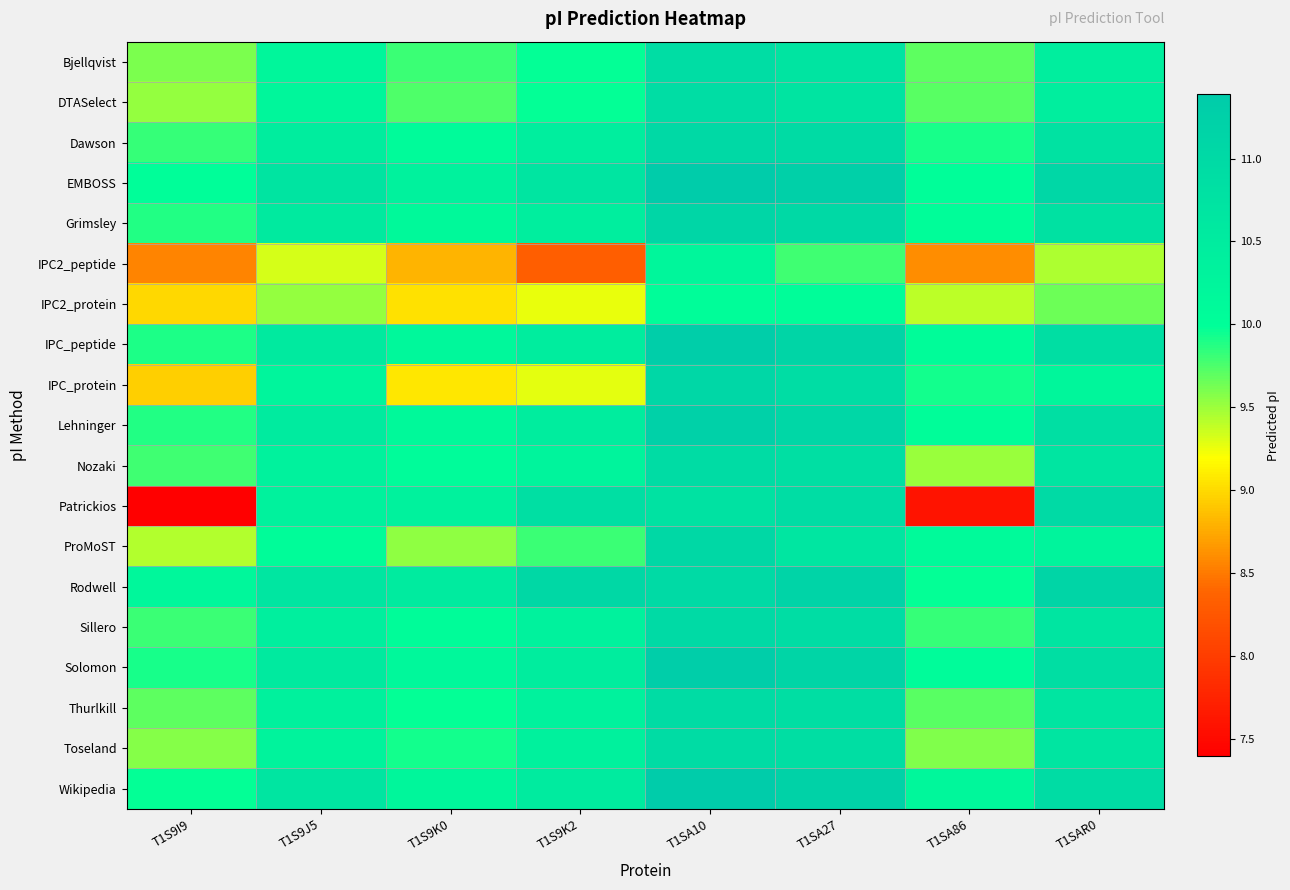

Reading right to left, transcribe all the data shown in this chart.

Bjellqvist: T1SAR0=10.4	T1SA86=9.7	T1SA27=10.7	T1SA10=10.9	T1S9K2=10.0	T1S9K0=9.8	T1S9J5=10.2	T1S9I9=9.6
DTASelect: T1SAR0=10.4	T1SA86=9.7	T1SA27=10.7	T1SA10=10.9	T1S9K2=10.0	T1S9K0=9.7	T1S9J5=10.2	T1S9I9=9.5
Dawson: T1SAR0=10.8	T1SA86=9.9	T1SA27=11.0	T1SA10=11.0	T1S9K2=10.4	T1S9K0=10.1	T1S9J5=10.5	T1S9I9=9.8
EMBOSS: T1SAR0=11.1	T1SA86=10.0	T1SA27=11.3	T1SA10=11.4	T1S9K2=10.7	T1S9K0=10.3	T1S9J5=10.7	T1S9I9=10.0
Grimsley: T1SAR0=10.8	T1SA86=10.0	T1SA27=11.0	T1SA10=11.1	T1S9K2=10.5	T1S9K0=10.1	T1S9J5=10.6	T1S9I9=9.9
IPC2_peptide: T1SAR0=9.4	T1SA86=8.6	T1SA27=9.8	T1SA10=10.2	T1S9K2=8.3	T1S9K0=8.8	T1S9J5=9.3	T1S9I9=8.6
IPC2_protein: T1SAR0=9.6	T1SA86=9.4	T1SA27=10.0	T1SA10=10.0	T1S9K2=9.3	T1S9K0=9.0	T1S9J5=9.5	T1S9I9=9.0
IPC_peptide: T1SAR0=10.9	T1SA86=10.1	T1SA27=11.1	T1SA10=11.3	T1S9K2=10.5	T1S9K0=10.2	T1S9J5=10.6	T1S9I9=9.9
IPC_protein: T1SAR0=10.2	T1SA86=9.9	T1SA27=10.9	T1SA10=11.1	T1S9K2=9.3	T1S9K0=9.1	T1S9J5=10.2	T1S9I9=8.9
Lehninger: T1SAR0=10.8	T1SA86=10.0	T1SA27=11.1	T1SA10=11.2	T1S9K2=10.5	T1S9K0=10.1	T1S9J5=10.5	T1S9I9=9.9
Nozaki: T1SAR0=10.7	T1SA86=9.5	T1SA27=10.8	T1SA10=10.9	T1S9K2=10.3	T1S9K0=10.1	T1S9J5=10.3	T1S9I9=9.8
Patrickios: T1SAR0=11.0	T1SA86=7.6	T1SA27=10.9	T1SA10=10.8	T1S9K2=10.8	T1S9K0=10.3	T1S9J5=10.3	T1S9I9=7.4
ProMoST: T1SAR0=10.3	T1SA86=10.1	T1SA27=10.7	T1SA10=11.1	T1S9K2=9.8	T1S9K0=9.5	T1S9J5=10.1	T1S9I9=9.4
Rodwell: T1SAR0=11.1	T1SA86=10.0	T1SA27=11.2	T1SA10=11.0	T1S9K2=11.0	T1S9K0=10.5	T1S9J5=10.7	T1S9I9=10.2
Sillero: T1SAR0=10.7	T1SA86=9.8	T1SA27=10.9	T1SA10=11.0	T1S9K2=10.3	T1S9K0=10.1	T1S9J5=10.4	T1S9I9=9.8
Solomon: T1SAR0=10.9	T1SA86=10.1	T1SA27=11.1	T1SA10=11.3	T1S9K2=10.5	T1S9K0=10.2	T1S9J5=10.6	T1S9I9=9.9
Thurlkill: T1SAR0=10.7	T1SA86=9.7	T1SA27=10.9	T1SA10=10.9	T1S9K2=10.3	T1S9K0=10.0	T1S9J5=10.3	T1S9I9=9.7
Toseland: T1SAR0=10.7	T1SA86=9.6	T1SA27=10.9	T1SA10=10.9	T1S9K2=10.3	T1S9K0=9.9	T1S9J5=10.3	T1S9I9=9.6
Wikipedia: T1SAR0=10.9	T1SA86=10.2	T1SA27=11.2	T1SA10=11.4	T1S9K2=10.5	T1S9K0=10.2	T1S9J5=10.7	T1S9I9=10.0